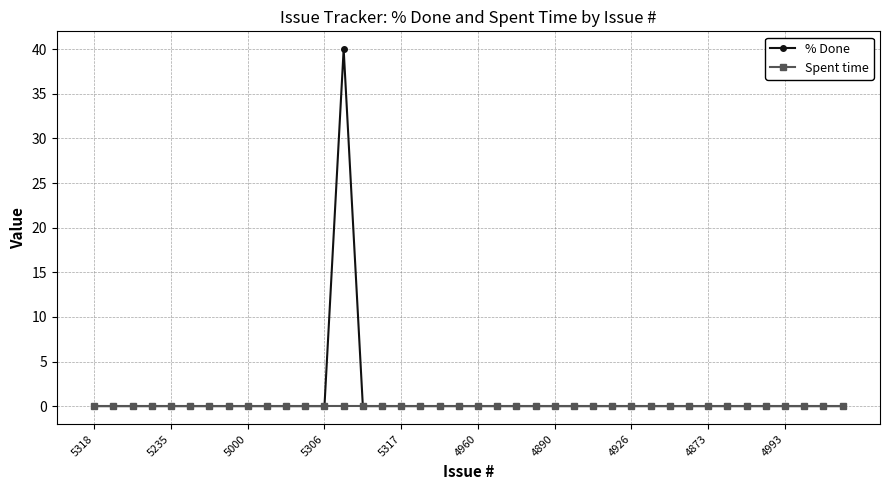

List the series in order of their peak value, lowest first.

Spent time, % Done